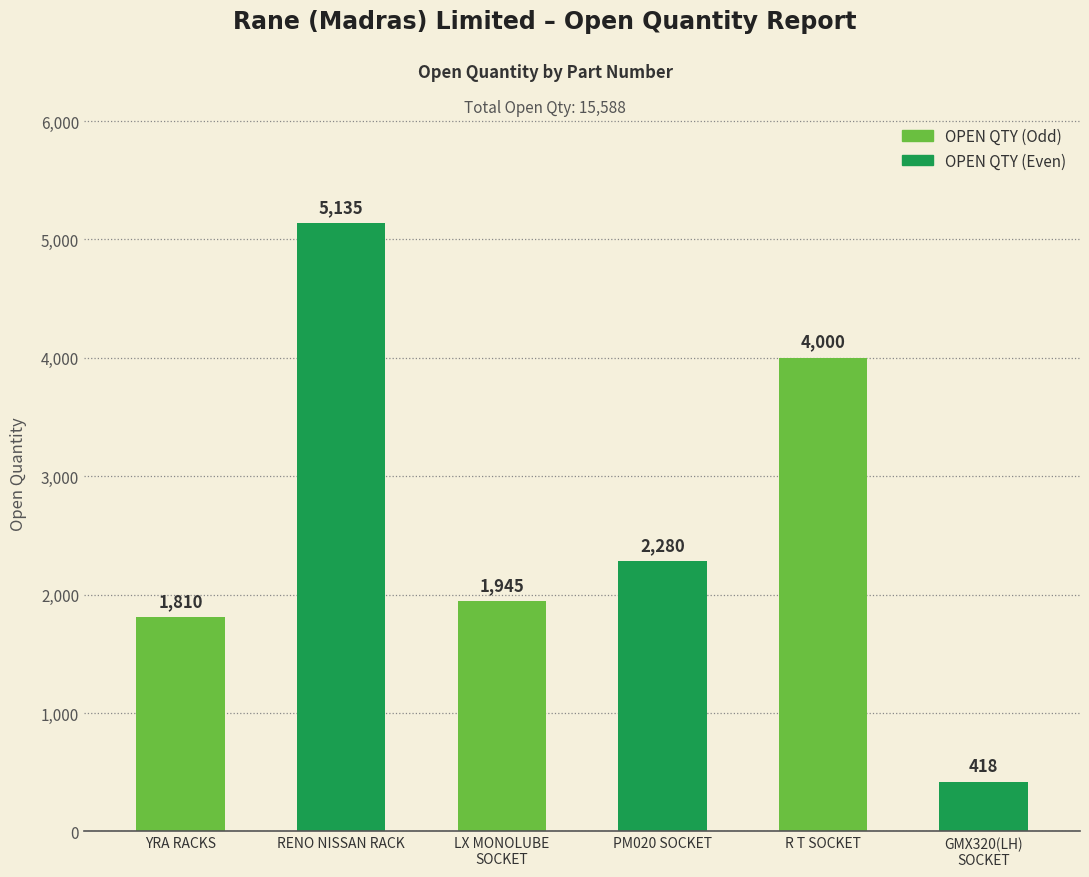

List the labels in order of value, smallest first.

GMX320(LH)
SOCKET, YRA RACKS, LX MONOLUBE
SOCKET, PM020 SOCKET, R T SOCKET, RENO NISSAN RACK